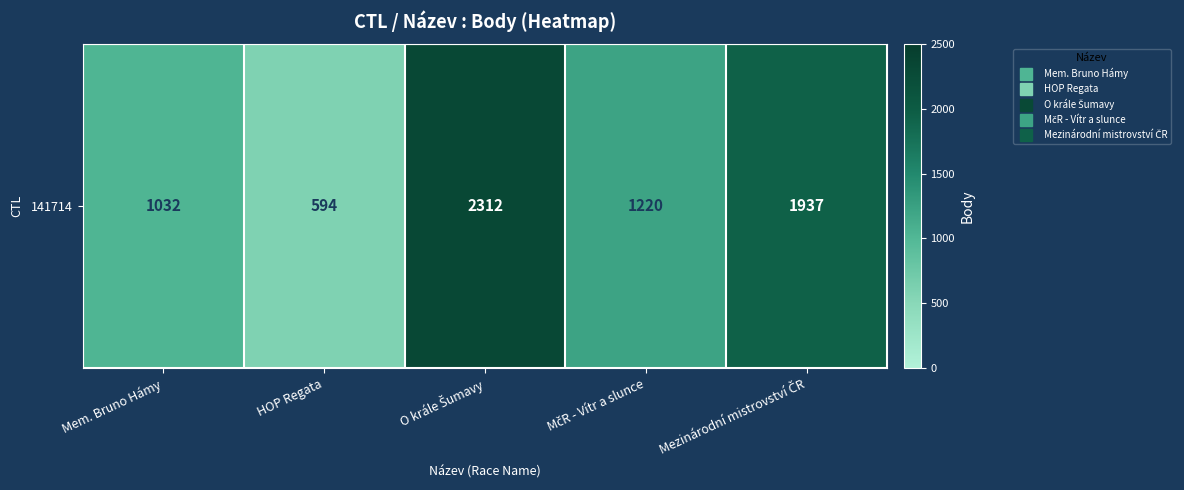

The chart shows a value of 756 at Mezinárodní mistrovství ČR. True or false?

False